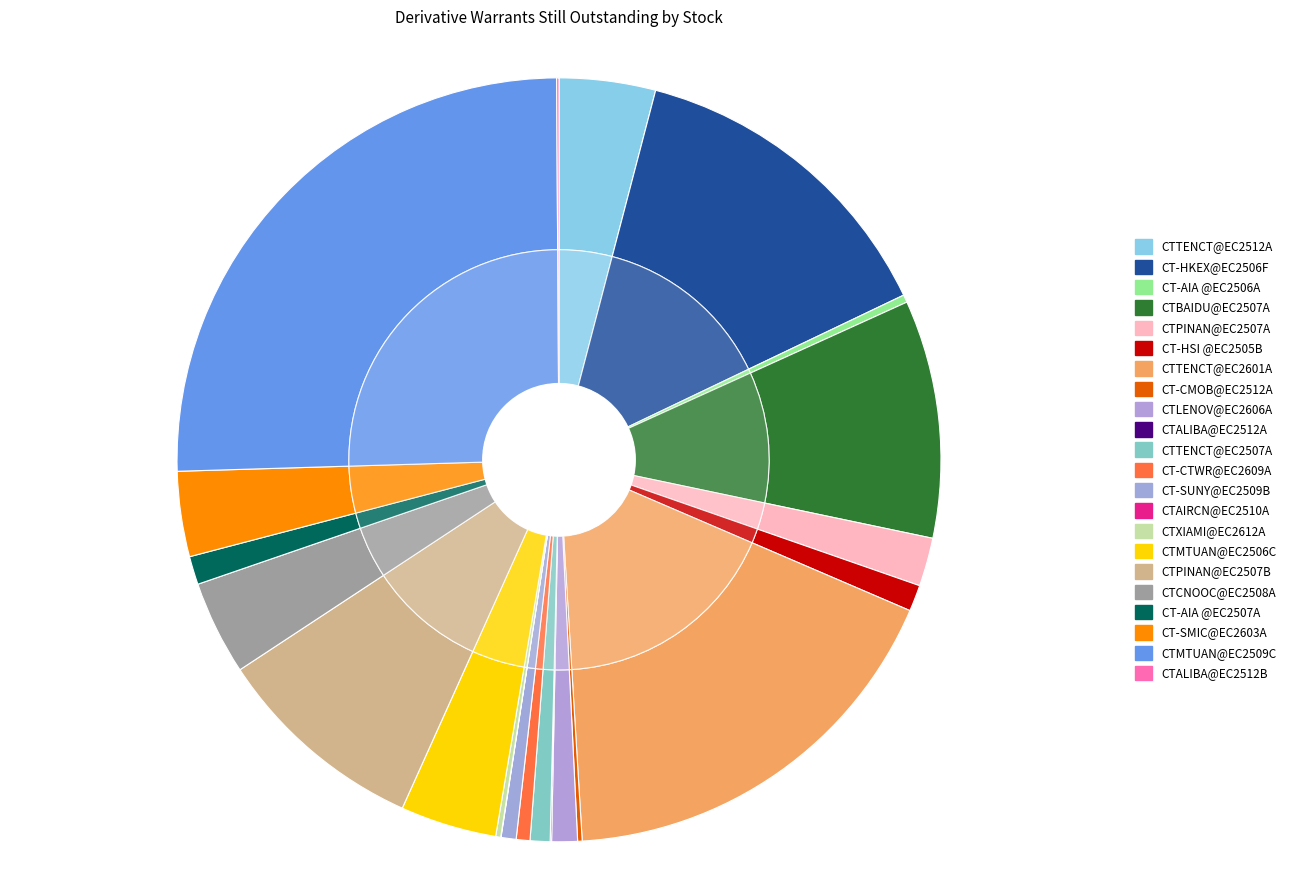

The CTALIBA@EC2512A slice represents 1% of the pie. True or false?

False